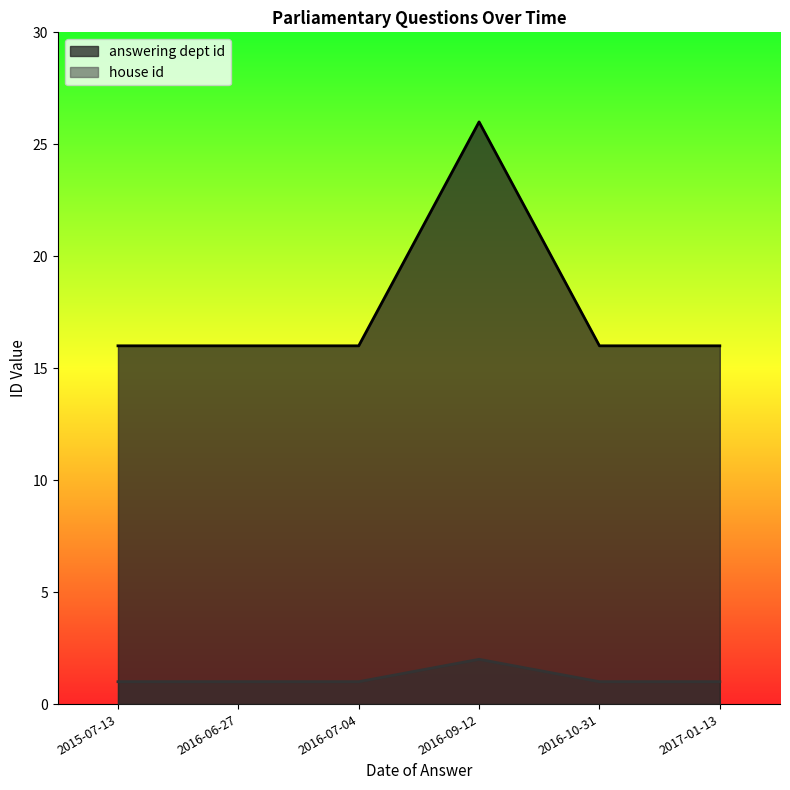

What are all the series names shown in the legend?

answering dept id, house id